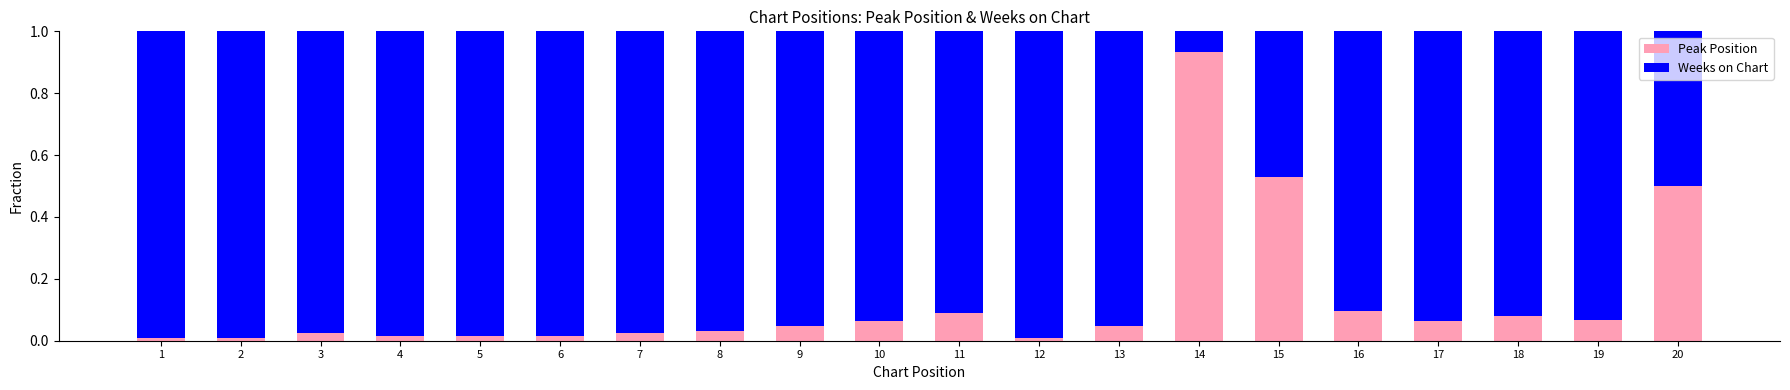

The value of Peak Position at 18 is 0.0. True or false?

False